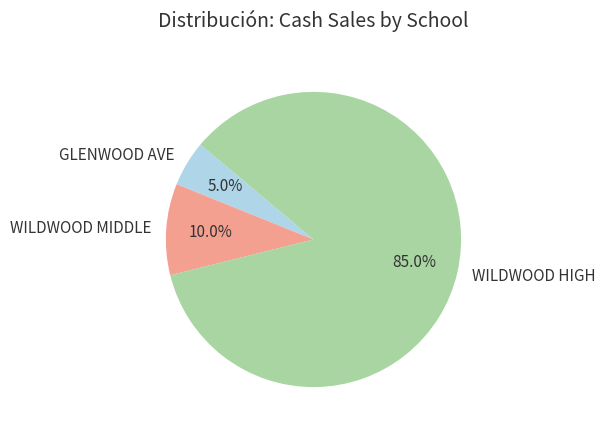

To the nearest percent, what is the combined percentage of WILDWOOD HIGH and GLENWOOD AVE?

90%